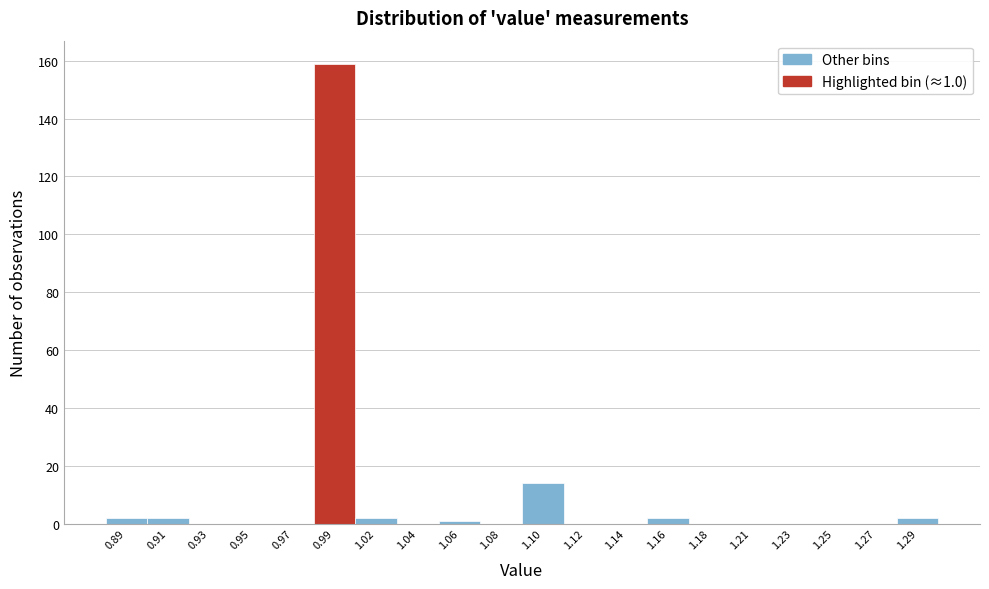

Reading right to left, transcribe all the data shown in this chart.

1.29=2	1.27=0	1.25=0	1.23=0	1.21=0	1.18=0	1.16=2	1.14=0	1.12=0	1.10=14	1.08=0	1.06=1	1.04=0	1.02=2	0.99=159	0.97=0	0.95=0	0.93=0	0.91=2	0.89=2